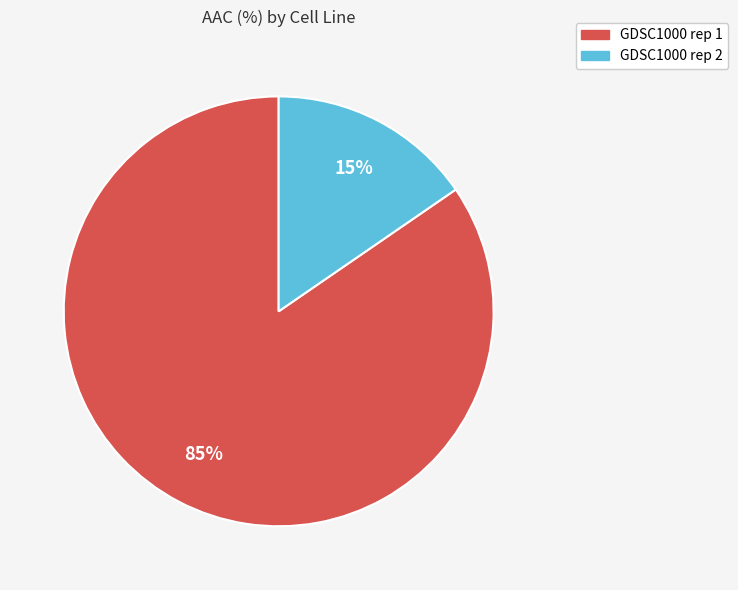

To the nearest percent, what is the combined percentage of GDSC1000 rep 1 and GDSC1000 rep 2?

100%